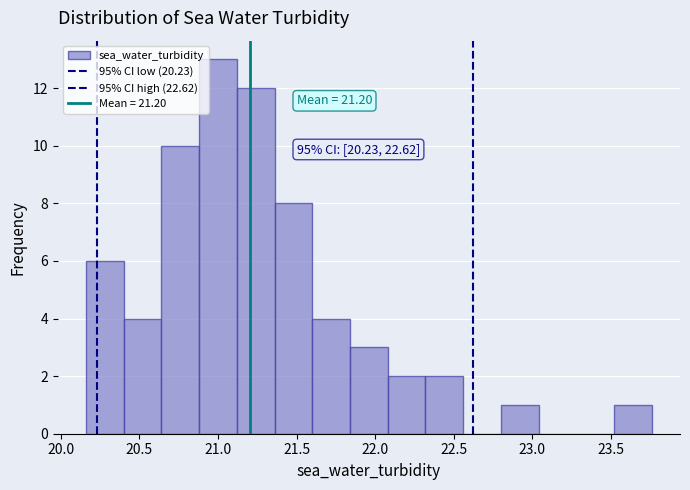

Which range on the x-axis has the tallest bar?

20.88 to 21.12